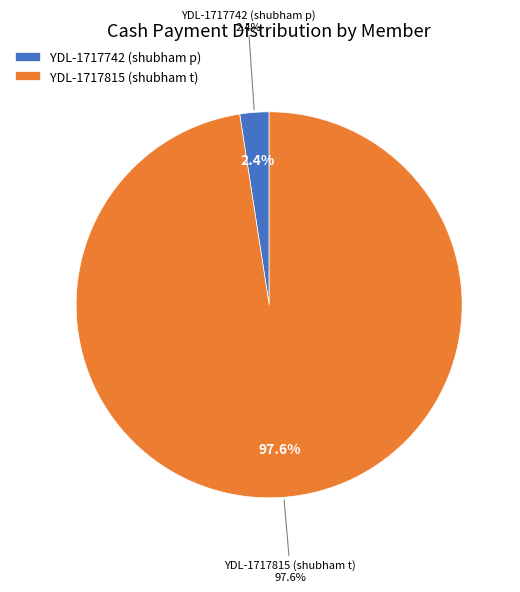

What is the change in value from YDL-1717742 (shubham p) to YDL-1717815 (shubham t)?

+1950